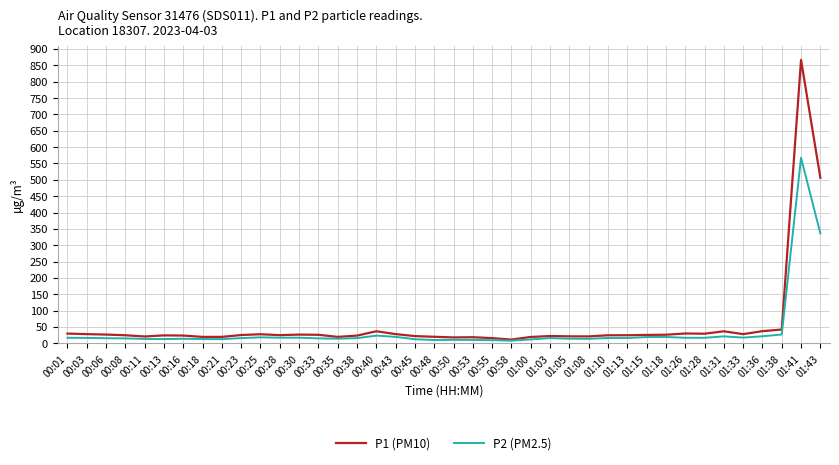

What is the smallest value displayed?

8.2